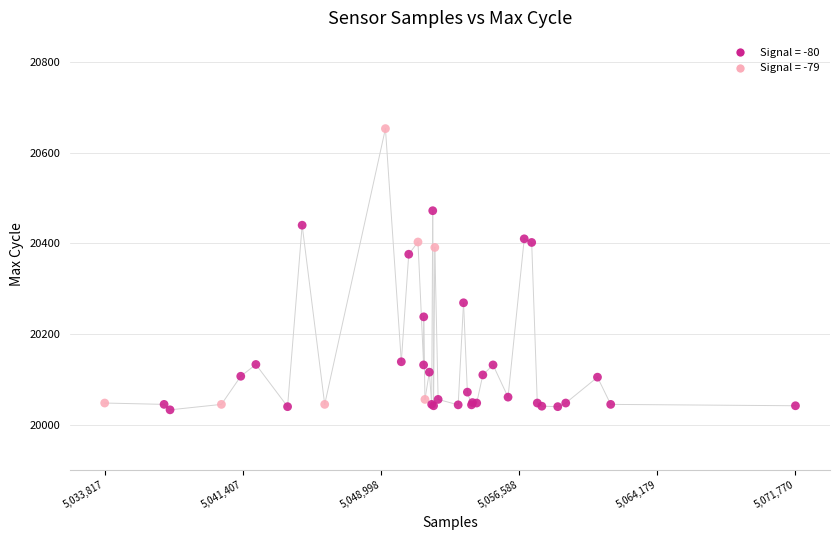

What Y value in the scatter plot is closest to 20343?

20376